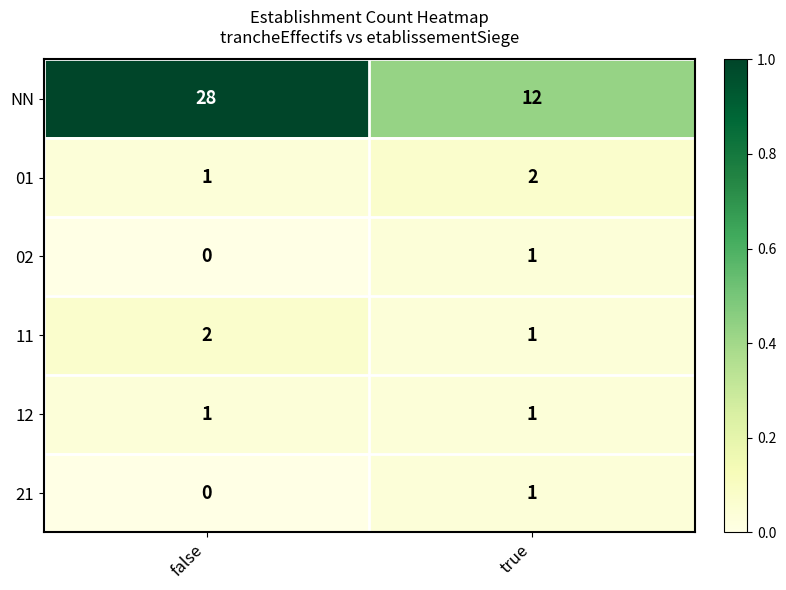

Which category has the lowest value in the 02 series?

false